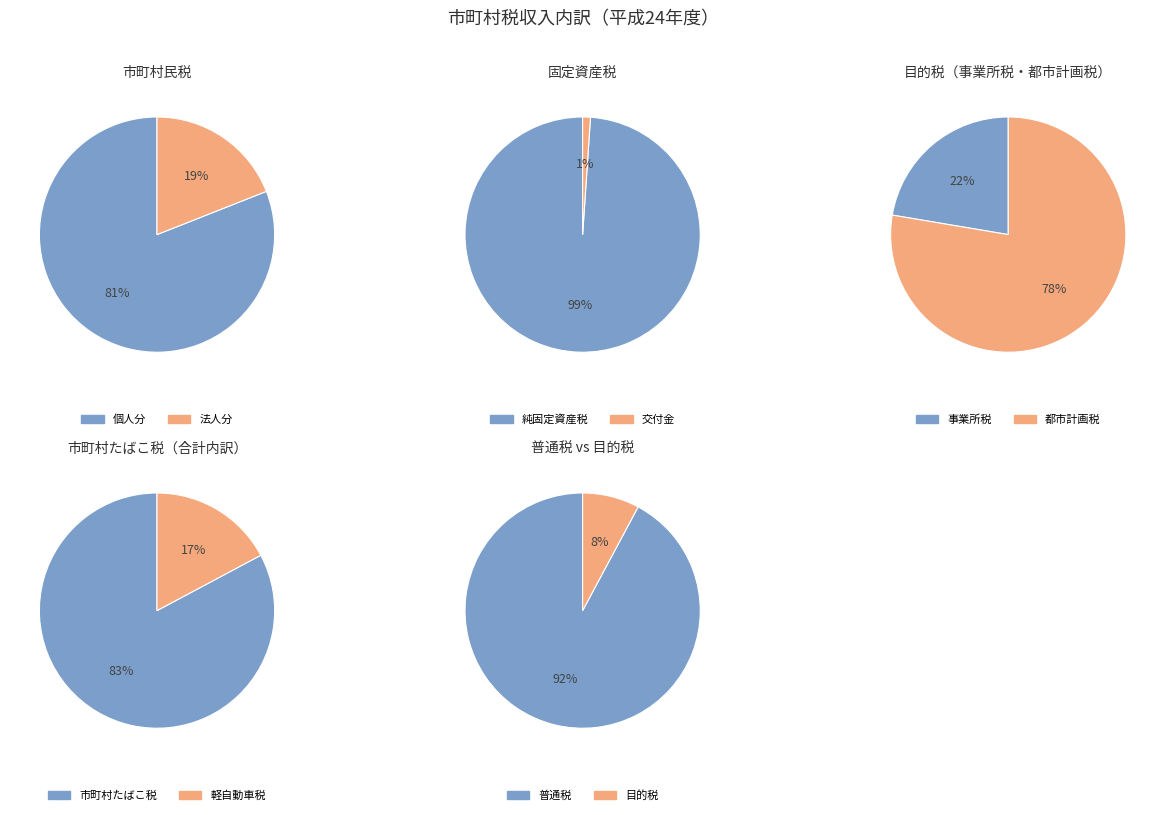

Do 軽自動車税 and 目的税 together represent more than half of the pie?

No